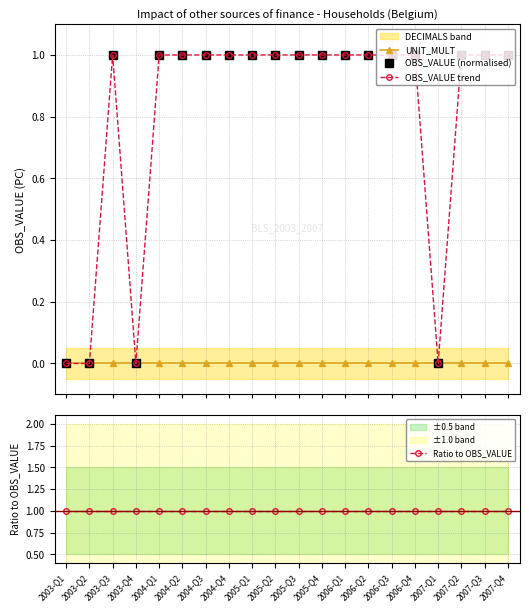

True or false: UNIT_MULT and OBS_VALUE (normalised) intersect in this chart.

False